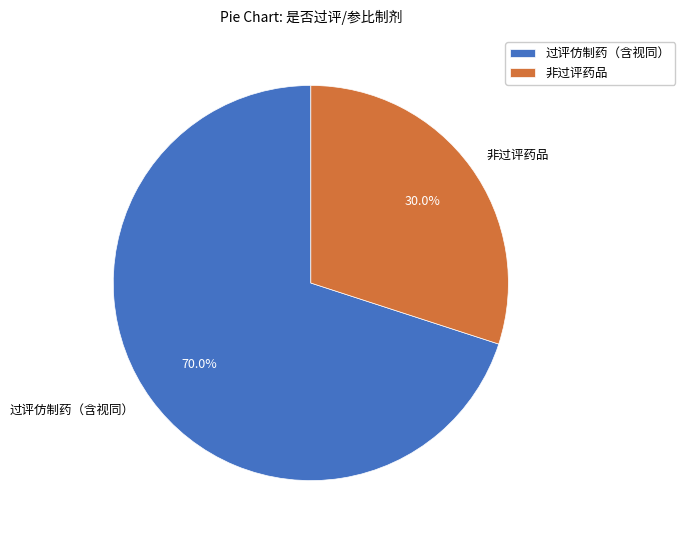

To the nearest percent, what is the average slice percentage?

50%